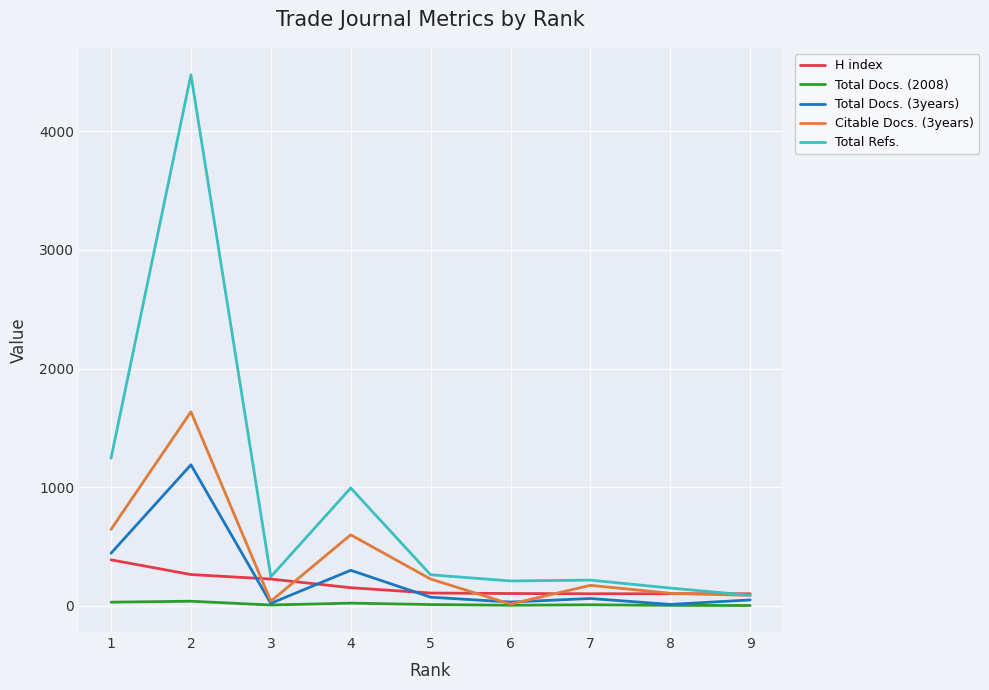

List the series in order of their peak value, lowest first.

Total Docs. (2008), H index, Total Docs. (3years), Citable Docs. (3years), Total Refs.